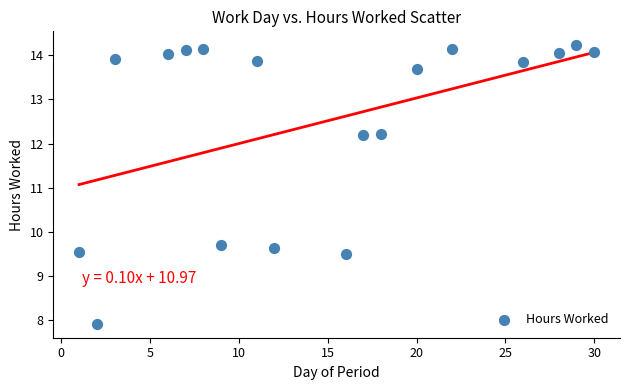

What is the range of Y values (max minus min)?

6.3